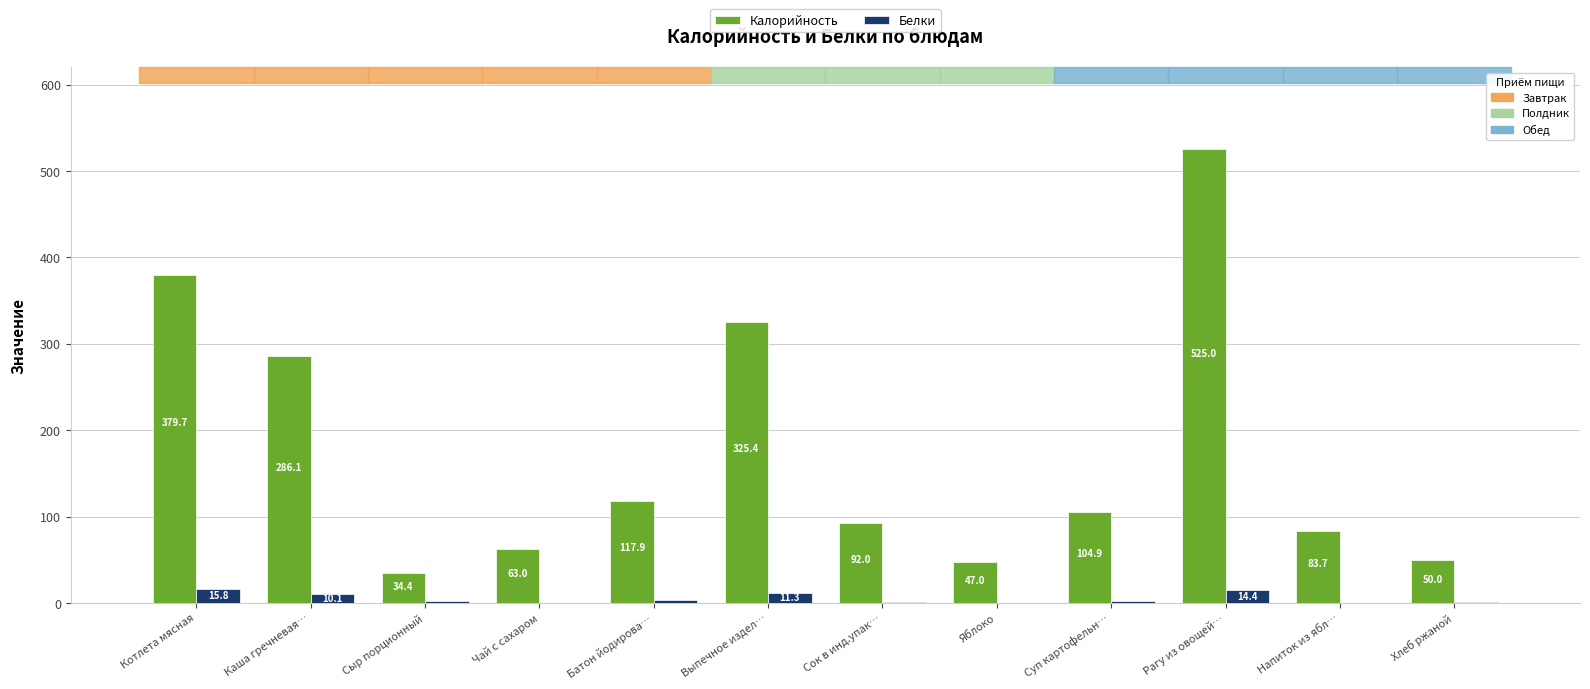

What is the average value of the Калорийность series?

175.8